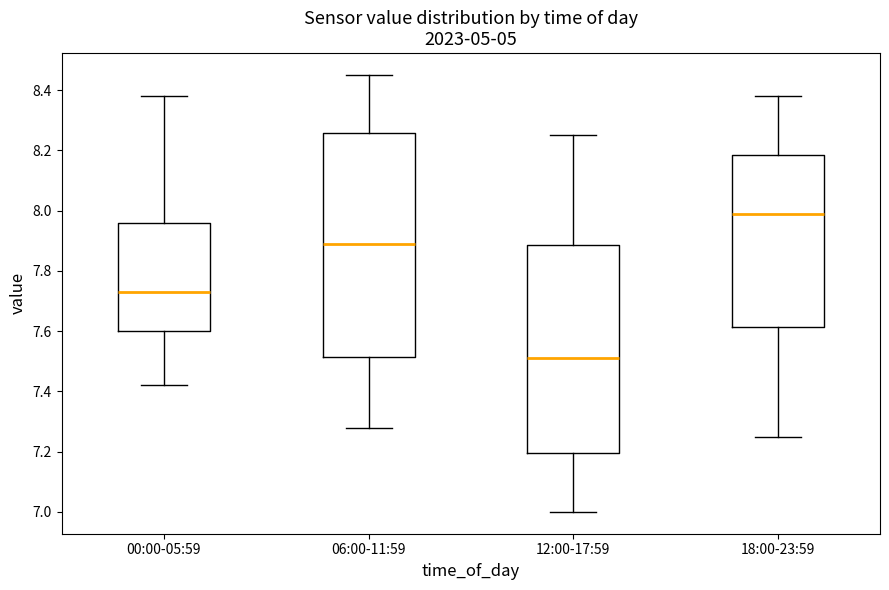

Comparing the boxes themselves (not the whiskers), which one is the tallest?

06:00-11:59